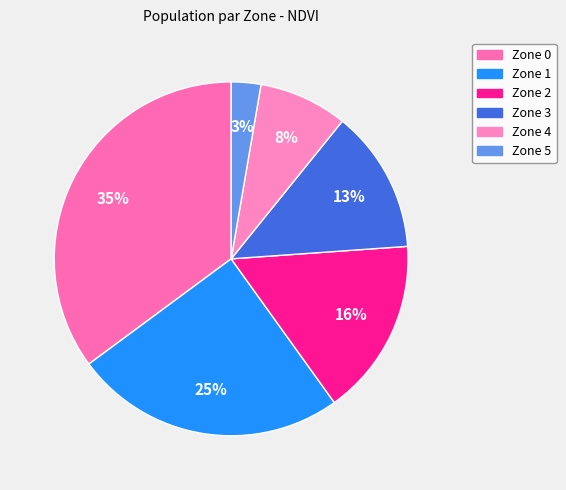

To the nearest percent, what portion does Zone 3 represent?

13%